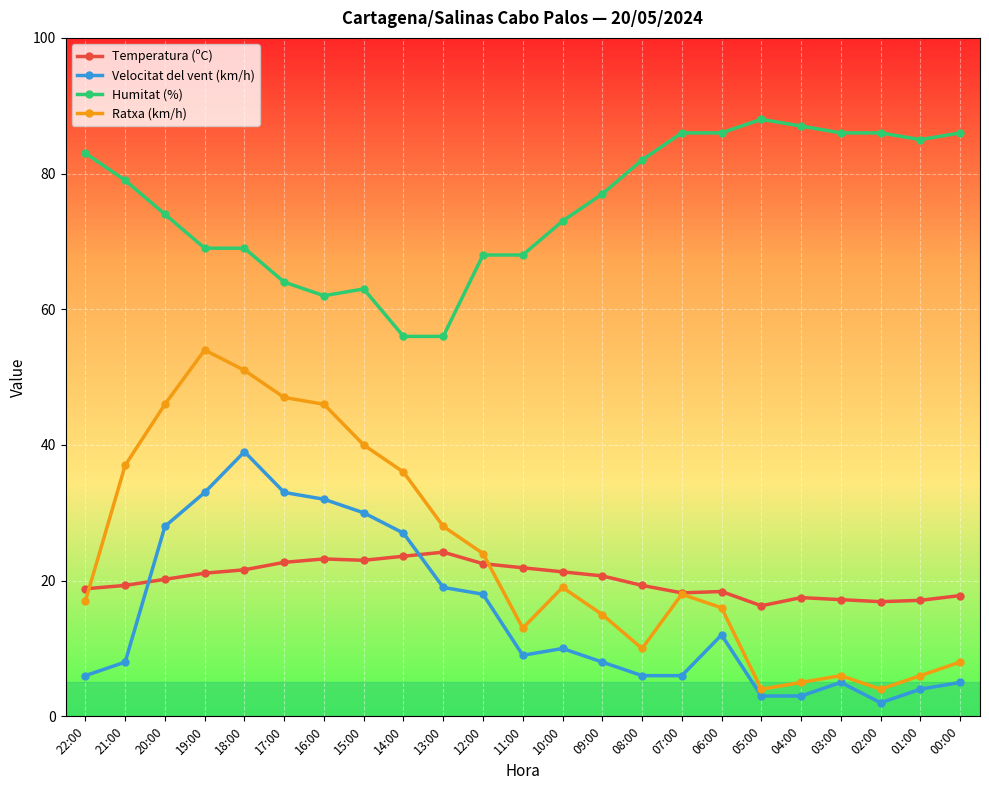

Which series has the largest total across all categories?

Humitat (%)